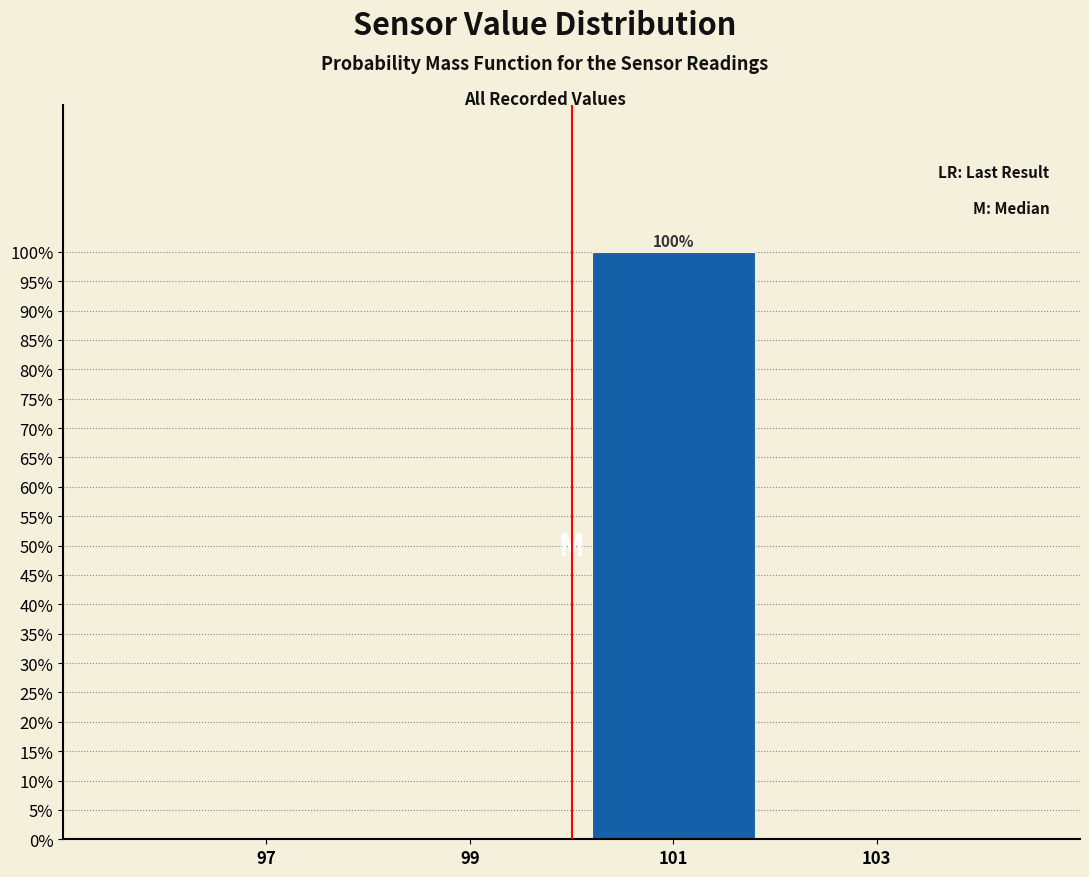

Over which range of the x-axis is the bar tallest?

100 to 102